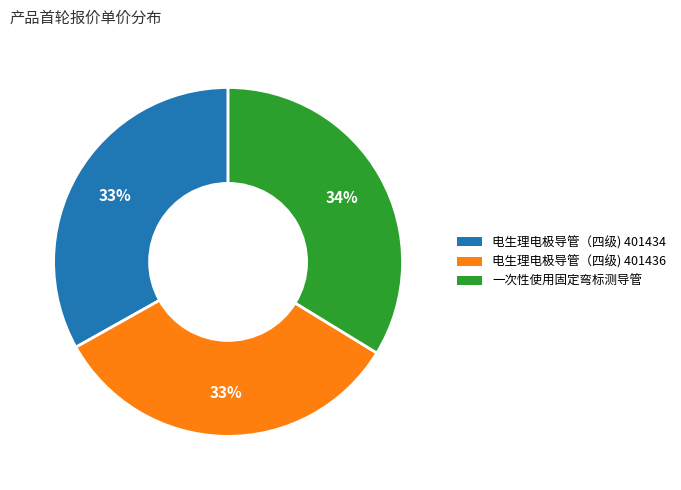

Count the number of slices in the pie.

3